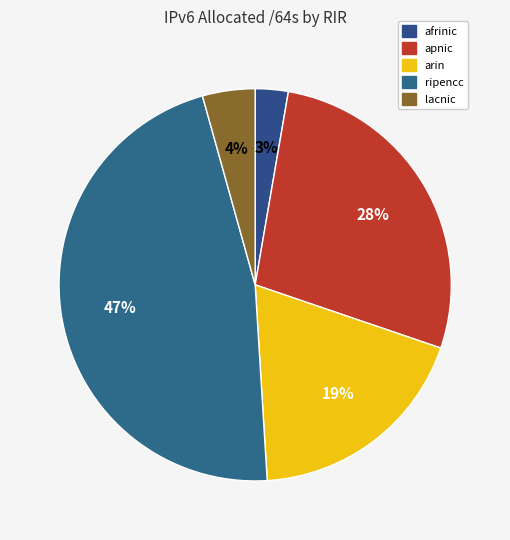

Count the number of slices in the pie.

5